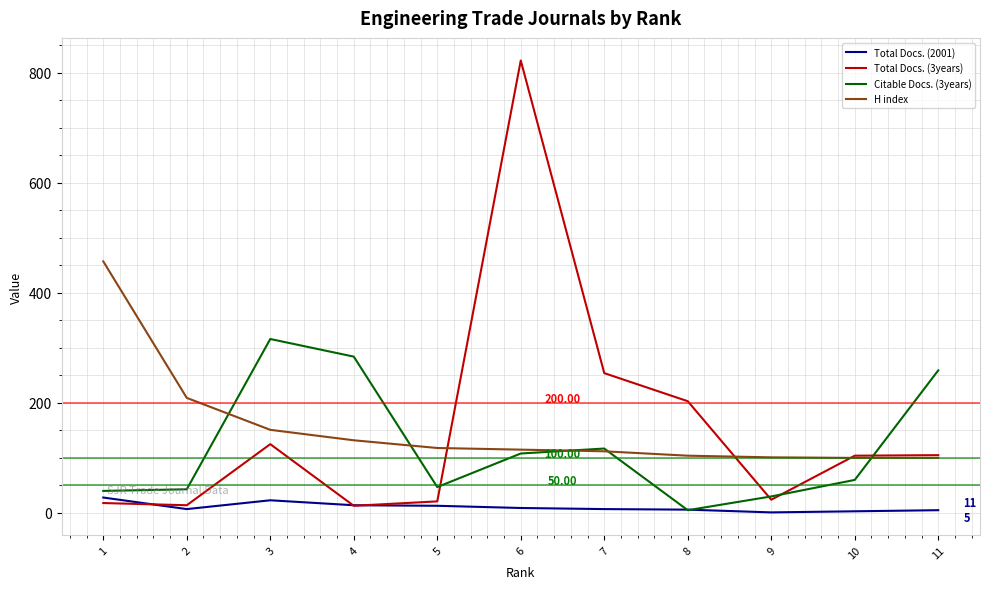

At which category is the sum across all series the highest?

6